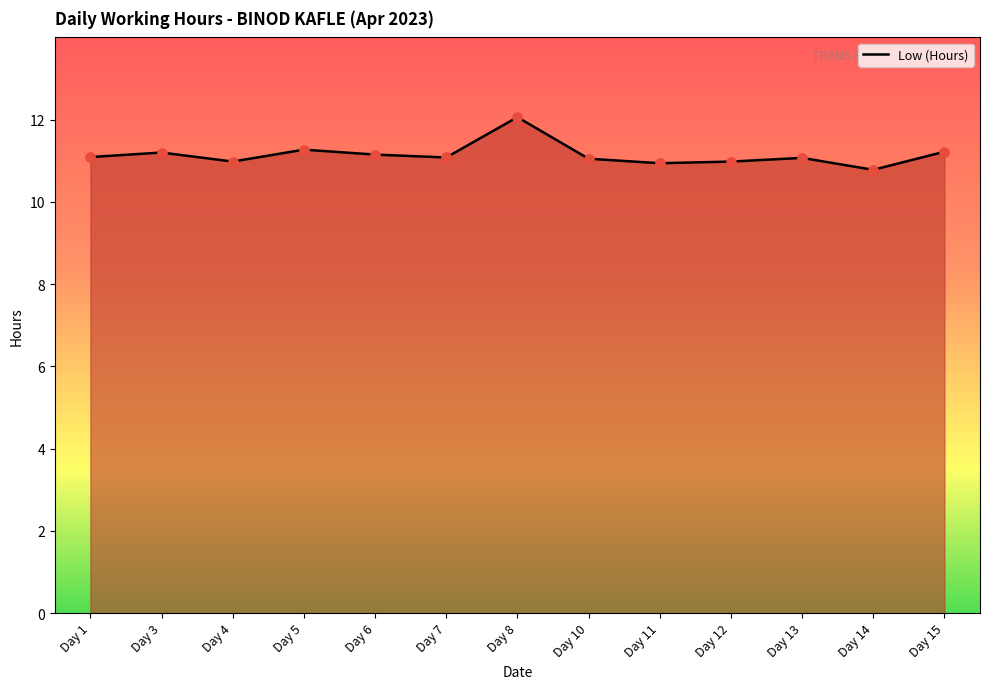

What is the ratio of the value at Day 6 to the value at Day 7?

1.0